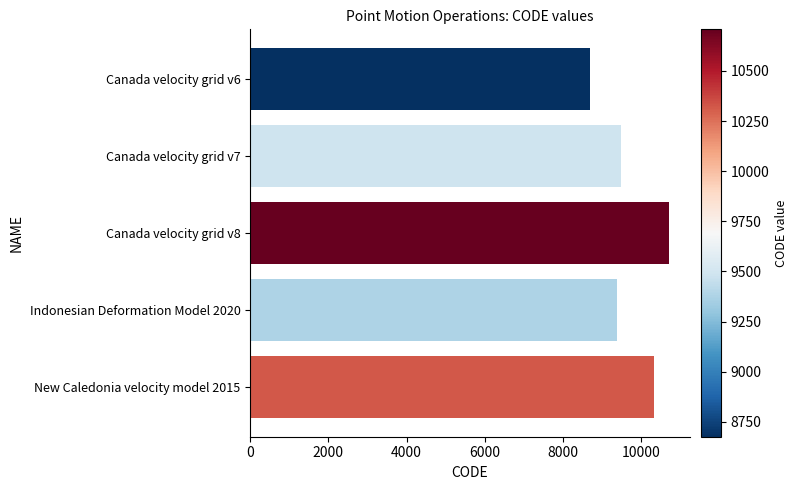

Between Canada velocity grid v6 and Canada velocity grid v8, which is larger?

Canada velocity grid v8